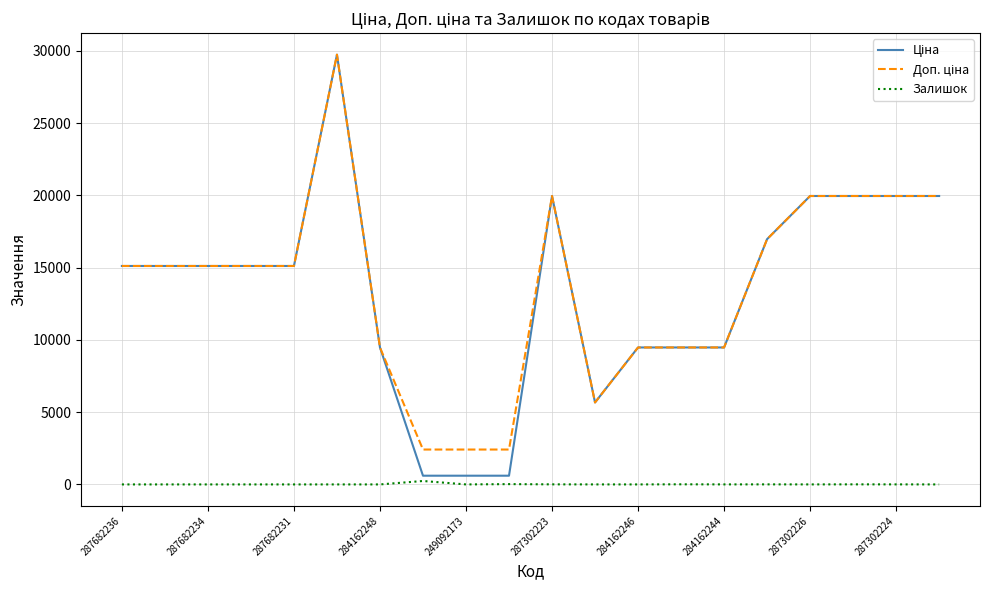

Is it true that Залишок equals 2.0 at 284162244?

True